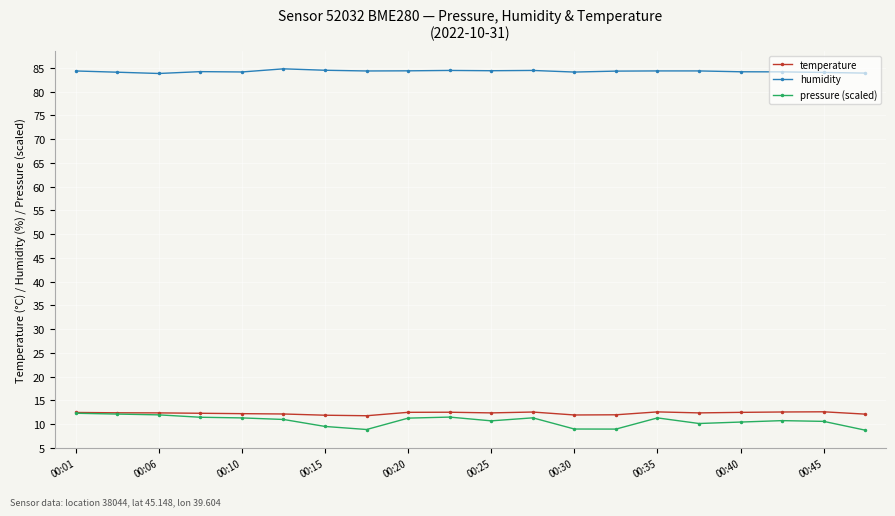

What is the value of the humidity point at the 13th from the left?

84.1